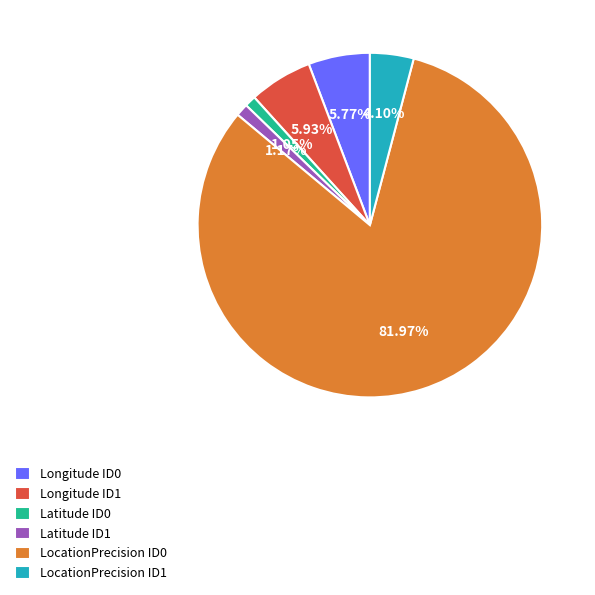

How many slices are in this pie chart?

6